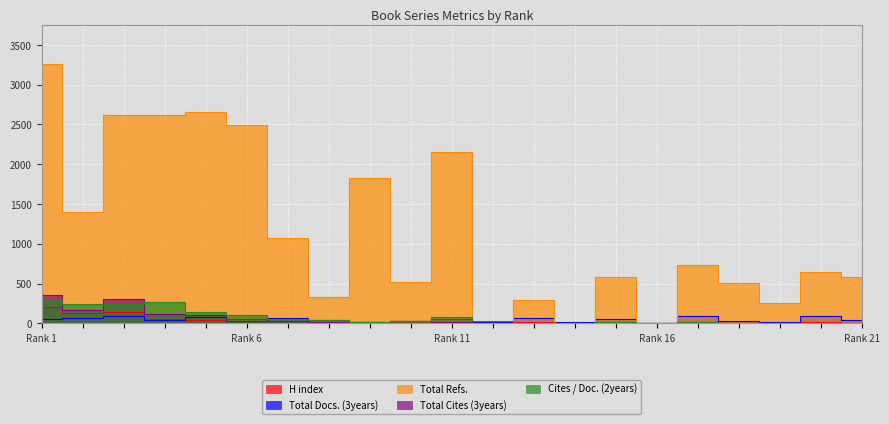

At which category does the chart reach its peak across all series?

Rank 1